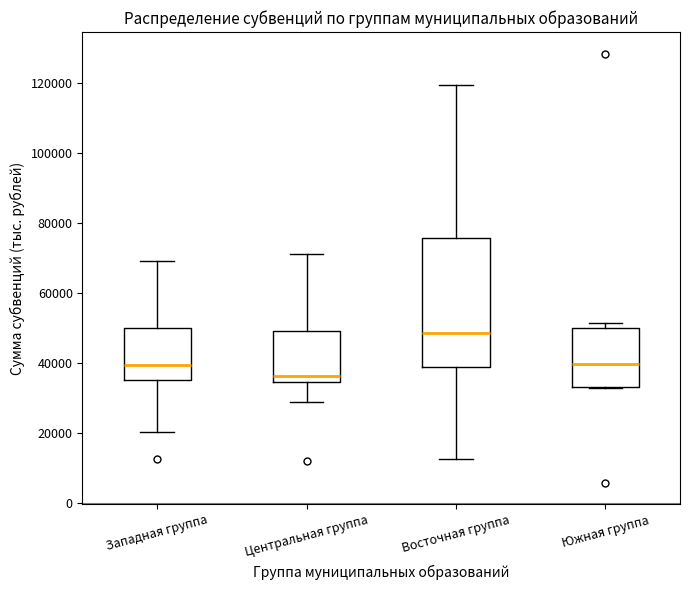

Reading left to right, transcribe this box plot: for each box, give where its median line is, the range the box spans, and where its two whiskers end, as read against the y-axis. The values are not printed on the chart, so give them approximately, as read against the axis.

Западная группа: median 40000, box 36000 to 50000, whiskers 20000 to 70000
Центральная группа: median 36000, box 34000 to 50000, whiskers 28000 to 72000
Восточная группа: median 48000, box 38000 to 76000, whiskers 12000 to 120000
Южная группа: median 40000, box 34000 to 50000, whiskers 32000 to 52000